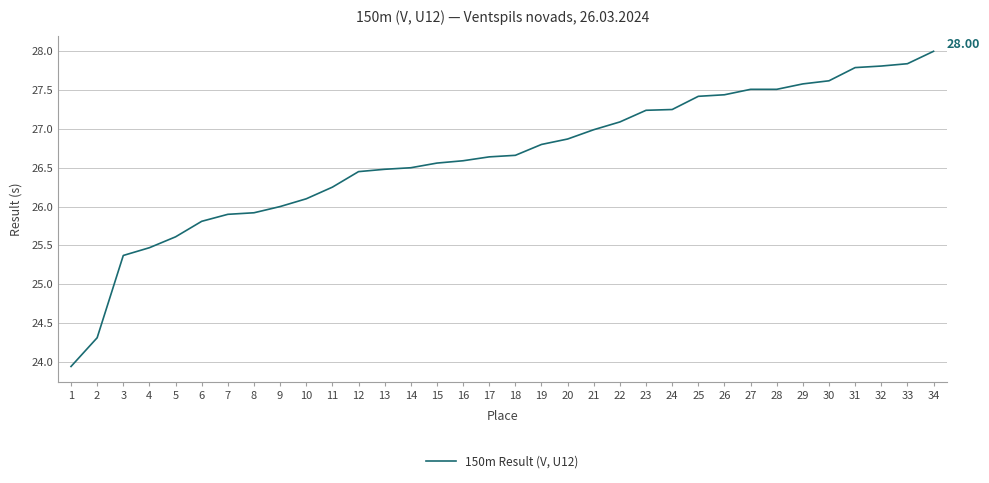

Between 31 and 10, which is larger?

31